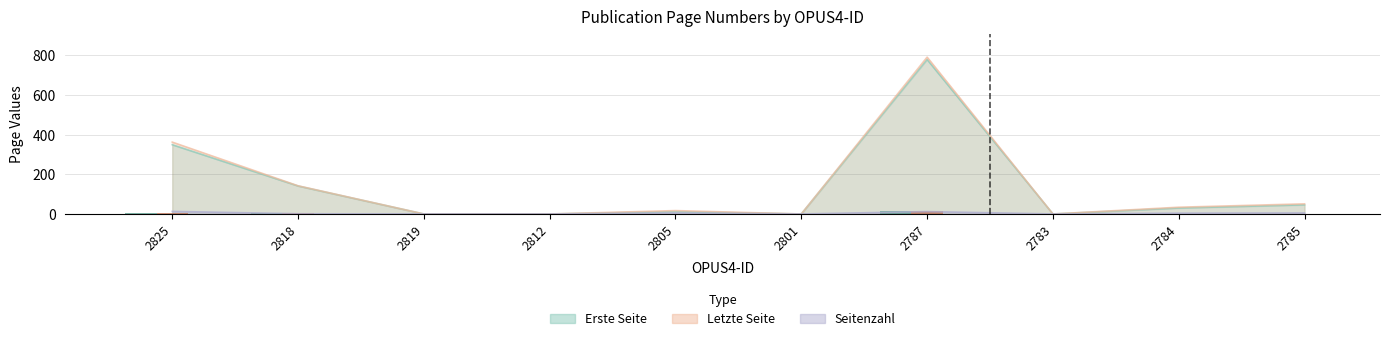

Rank the categories by Letzte Seite value from highest to lowest.

2787, 2825, 2818, 2785, 2784, 2805, 2819, 2812, 2801, 2783